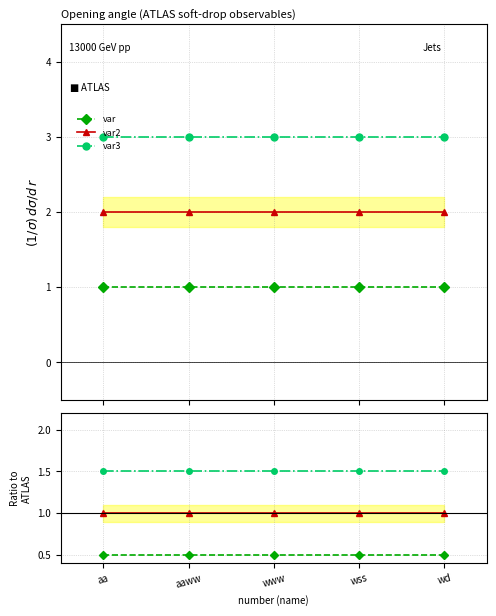

The var2 series shows 1.3 at wd. True or false?

False